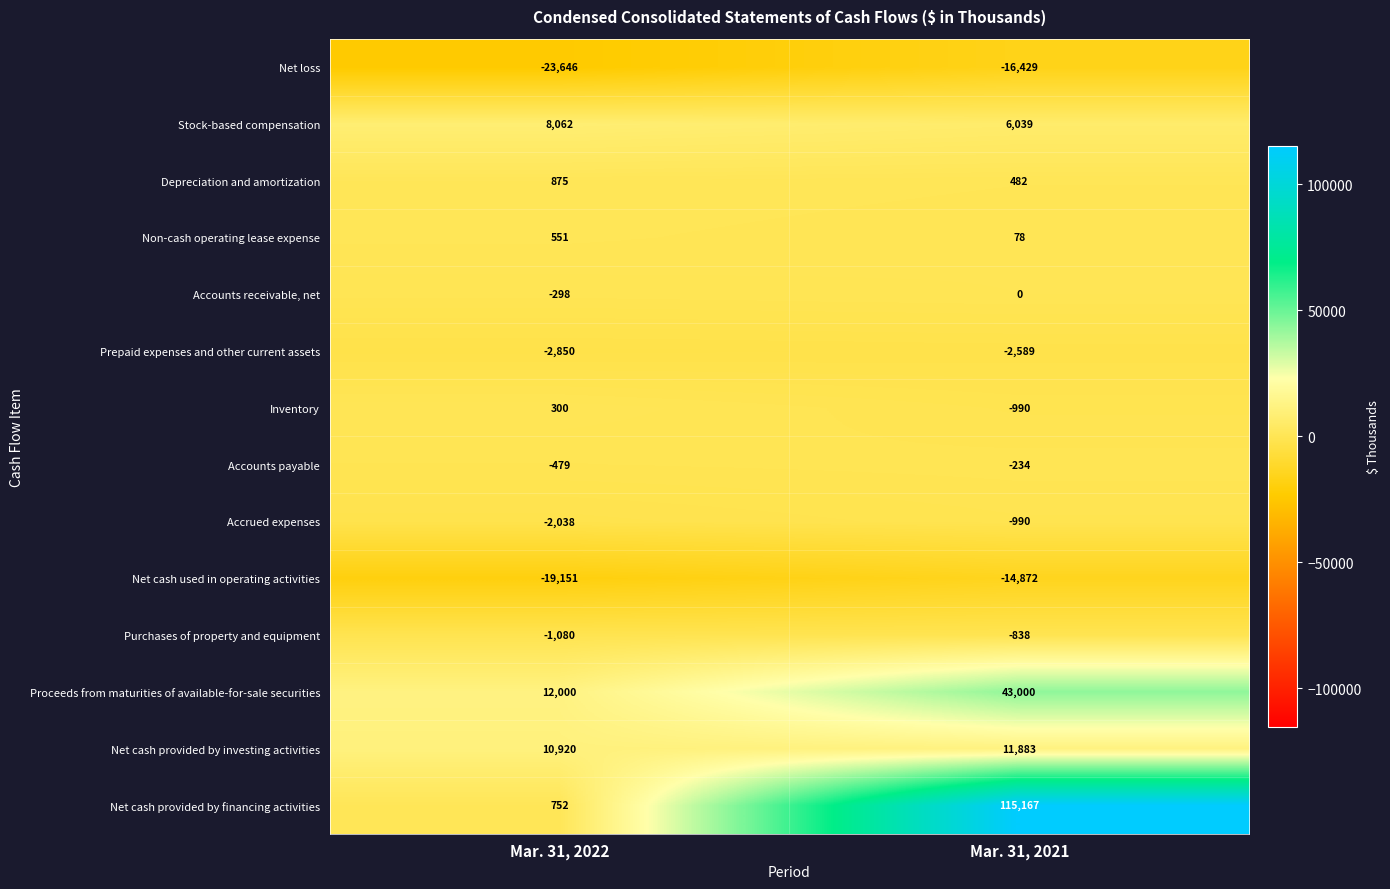

True or false: Prepaid expenses and other current assets has a value of -2850 at Mar. 31, 2022.

True